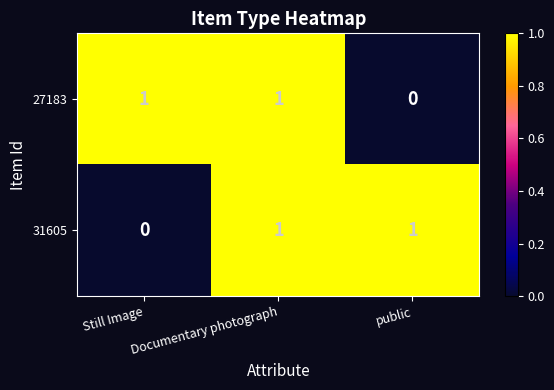

Between Documentary photograph and public, which series saw the biggest shift?

27183